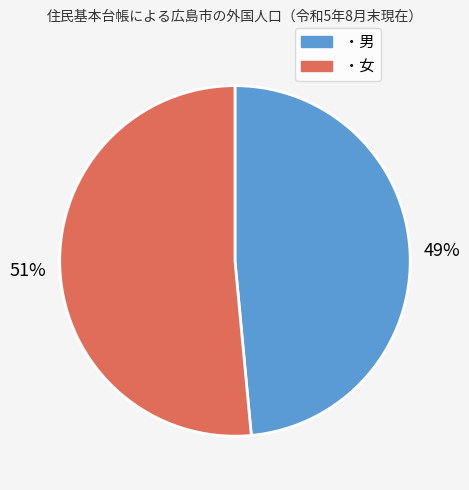

Which slice is the largest?

・女